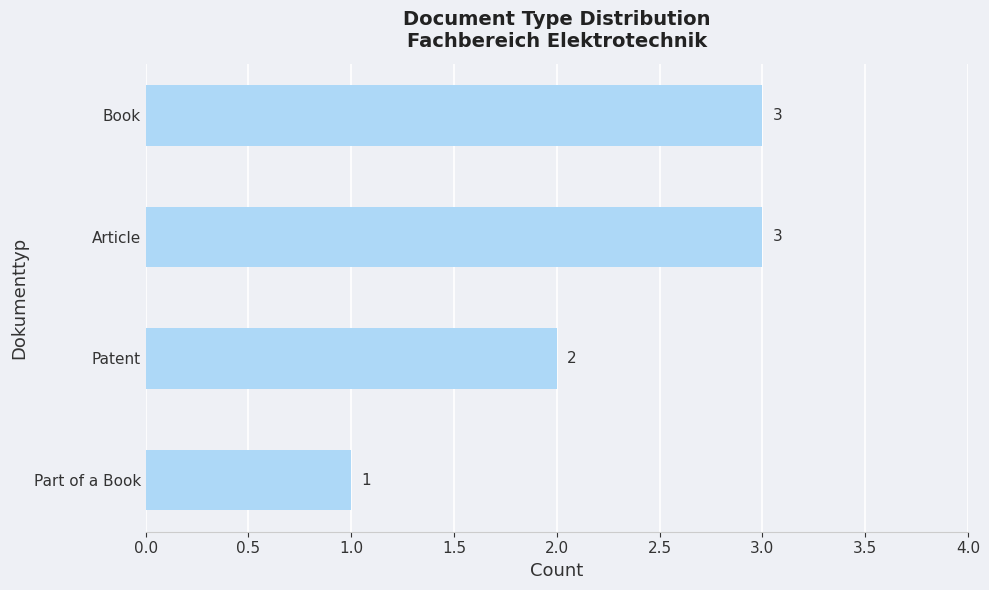

At which label is the value closest to 2?

Patent